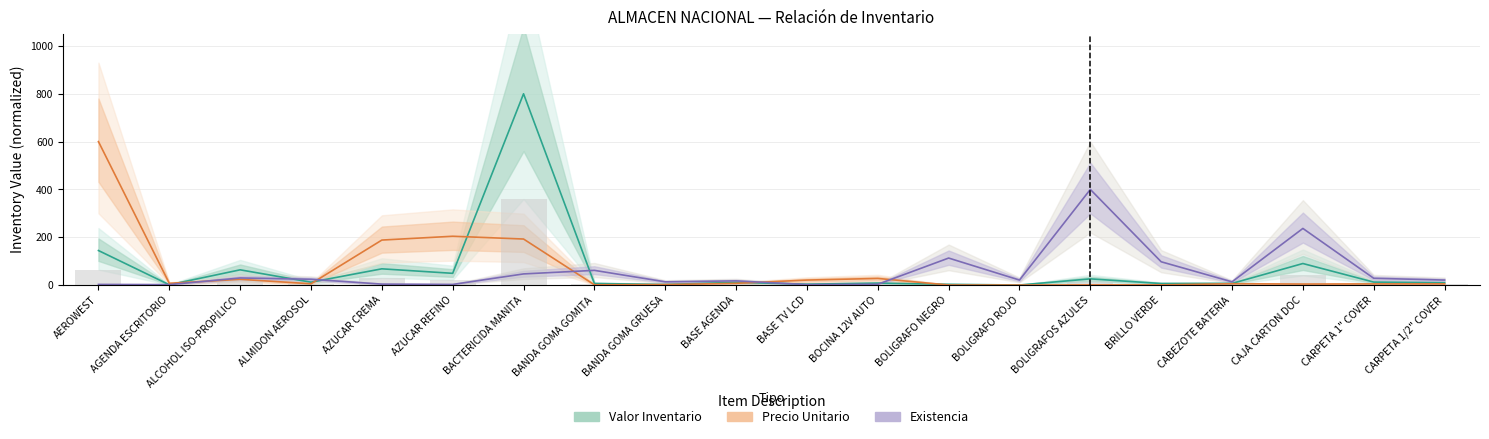

At which category is the sum across all series the highest?

BACTERICIDA MANITA